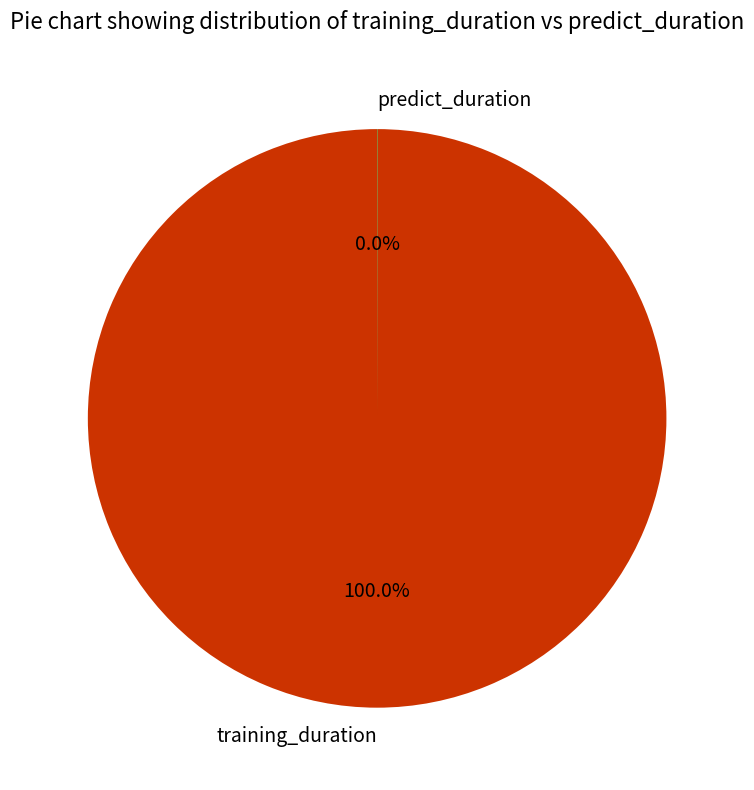

Which category has the biggest portion of the pie?

training_duration